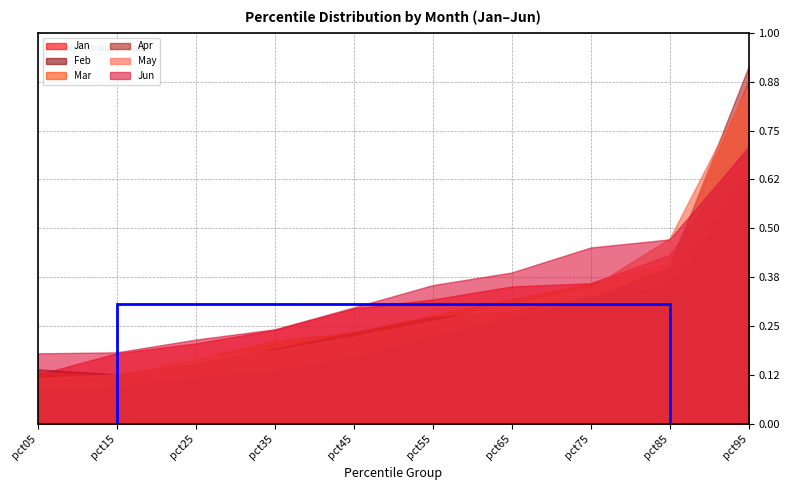

What is the maximum value shown in the chart?

0.9